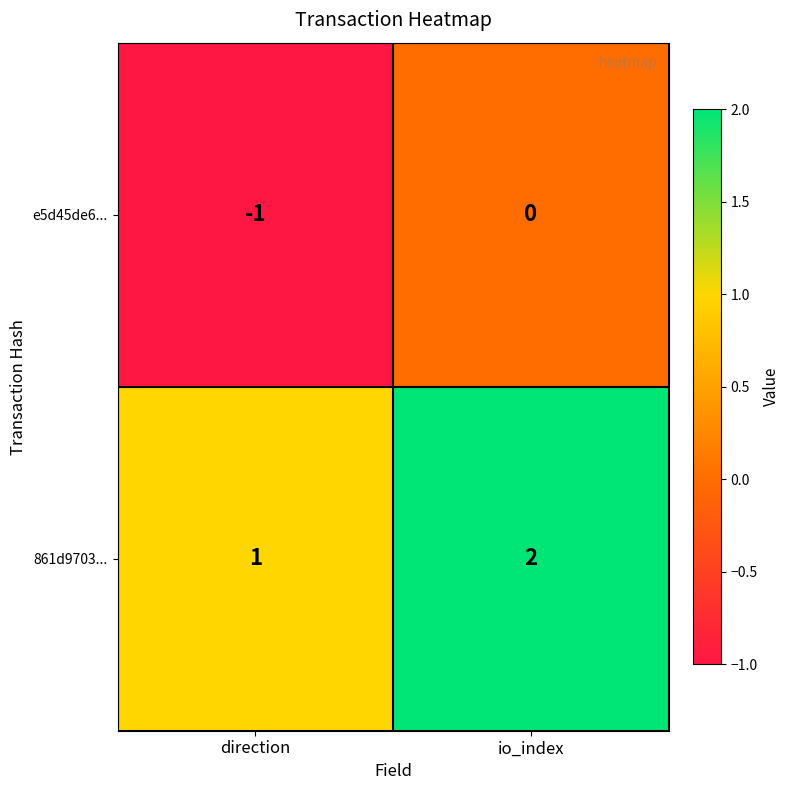

At which label is e5d45de6... closest to 0?

io_index